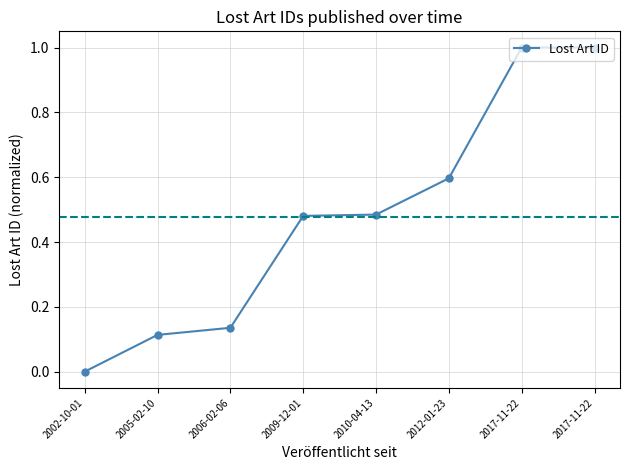

Does the chart display data point markers on the line(s)?

Yes